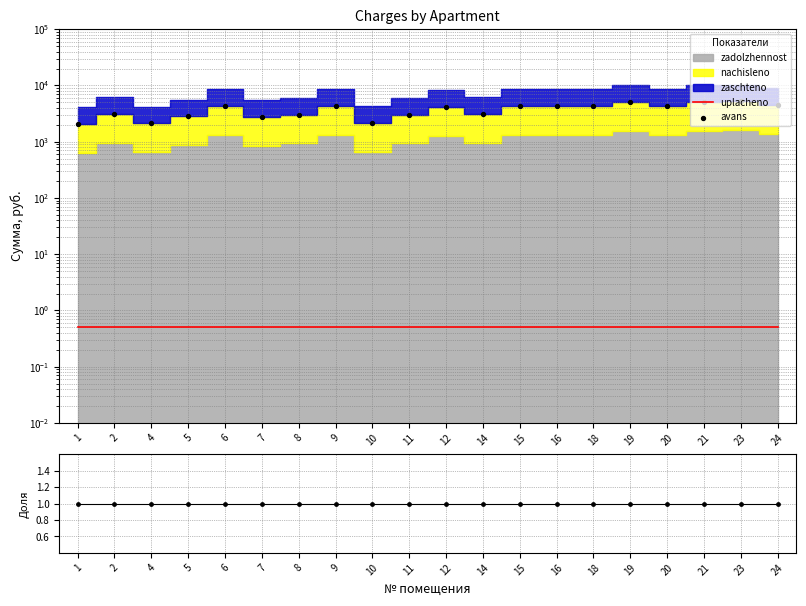

At how many categories does at least one series exceed 3803?

11